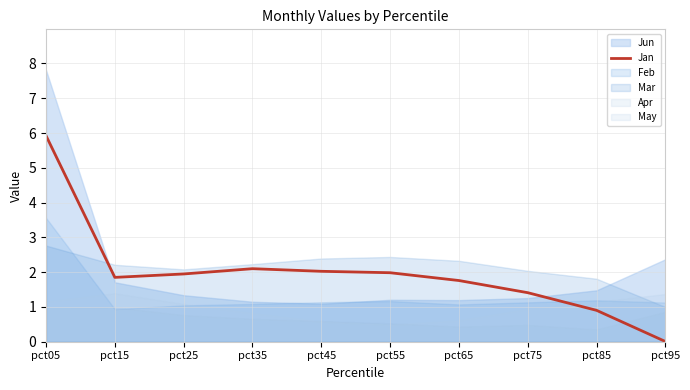

How many interior local valleys (lower than both neighbors) does the data have?

1